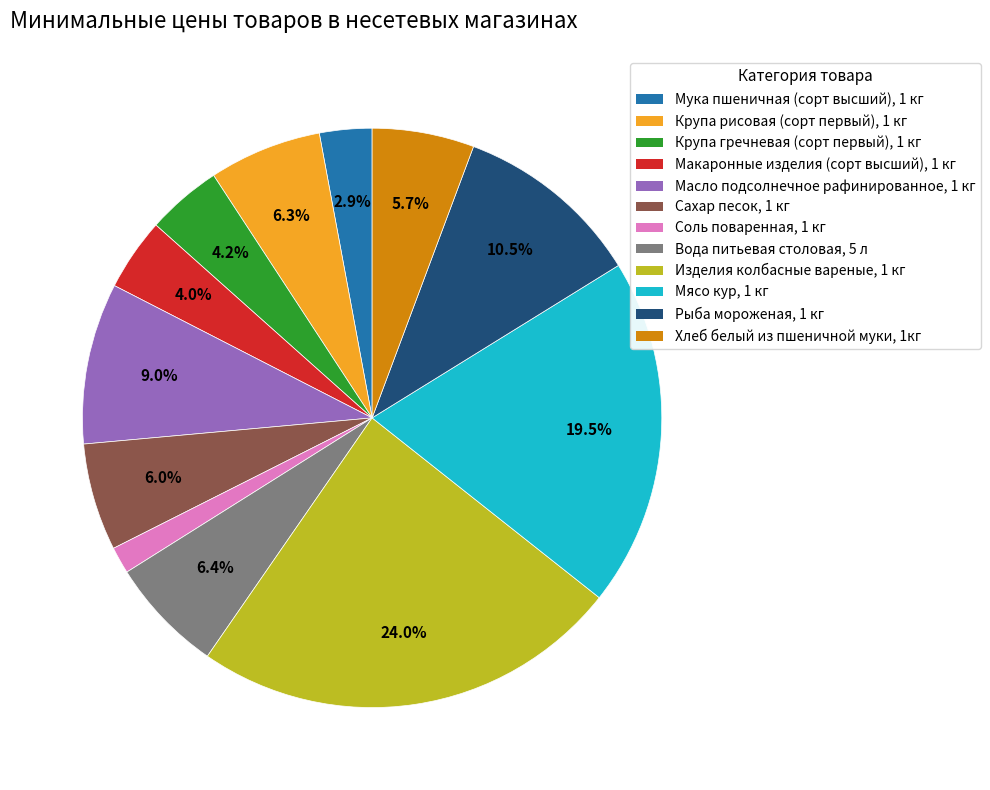

Which category has the biggest portion of the pie?

Изделия колбасные вареные, 1 кг